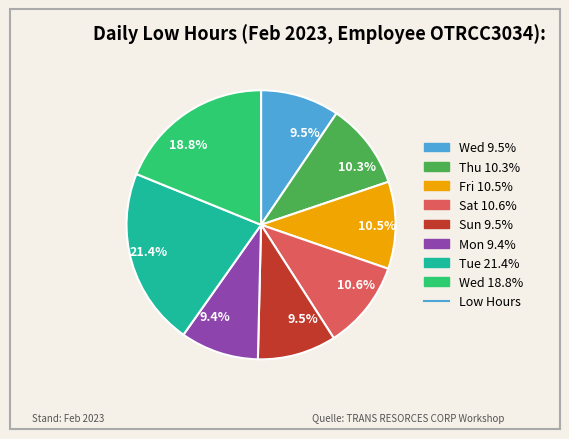

Is there any slice that represents more than half of the pie?

No